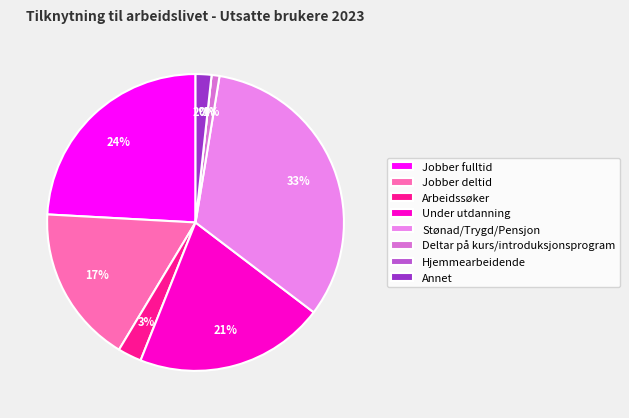

What is the largest slice in the pie chart?

Stønad/Trygd/Pensjon